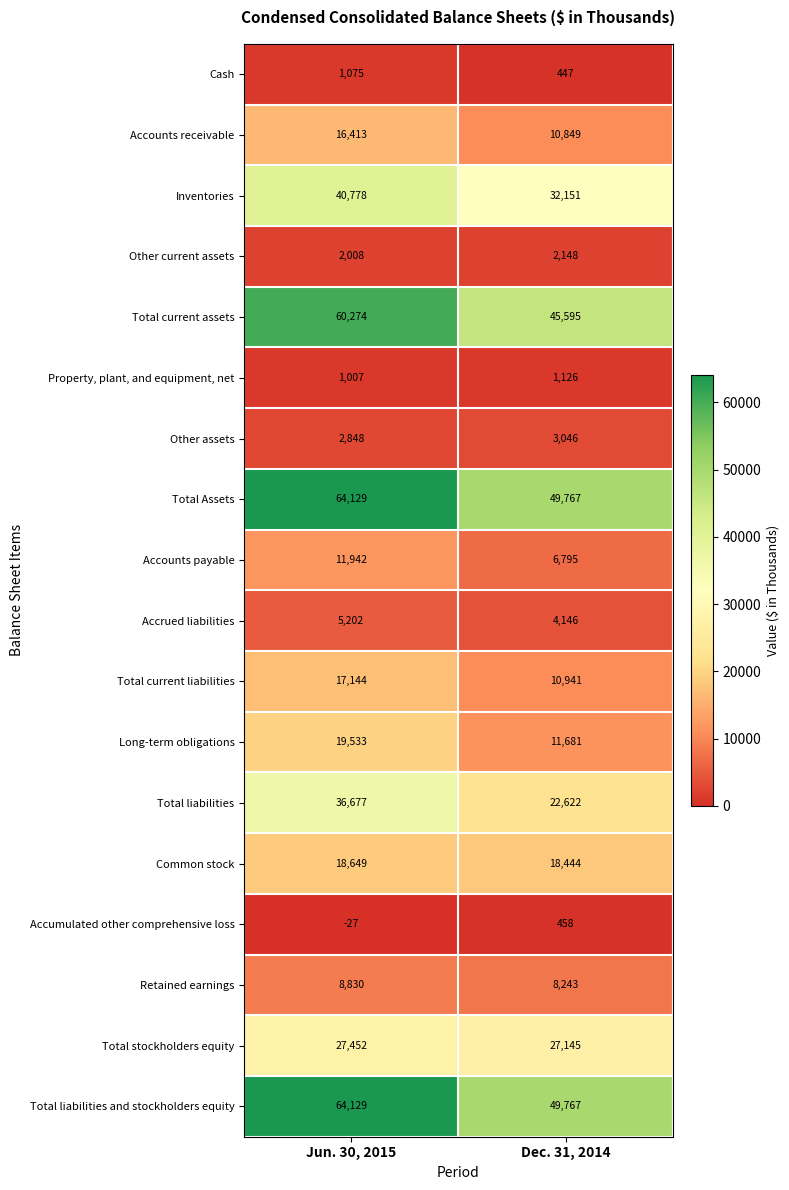

Which category has the lowest value across all series?

Jun. 30, 2015